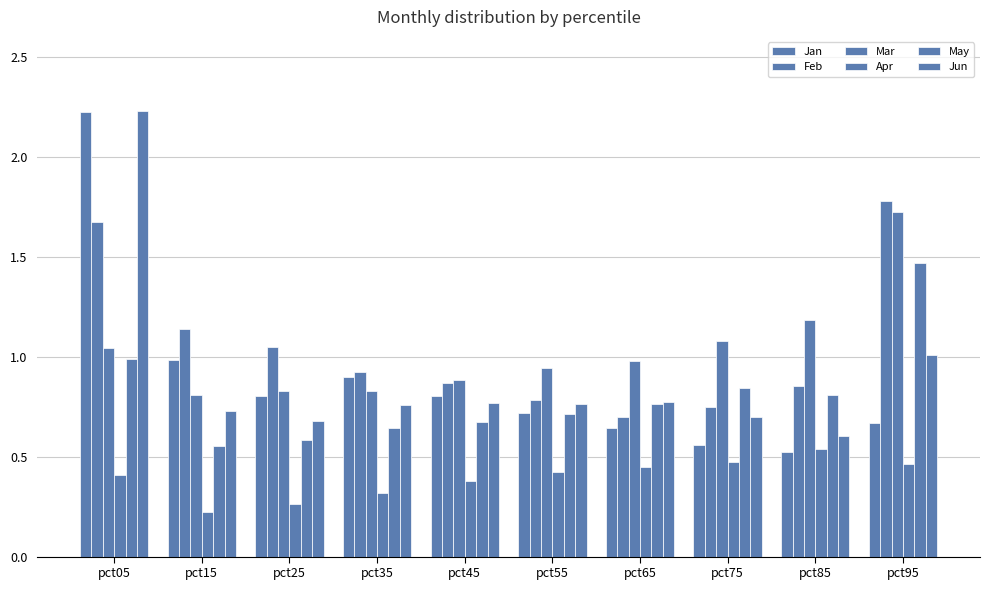

What is the sum of all Apr values?

3.9